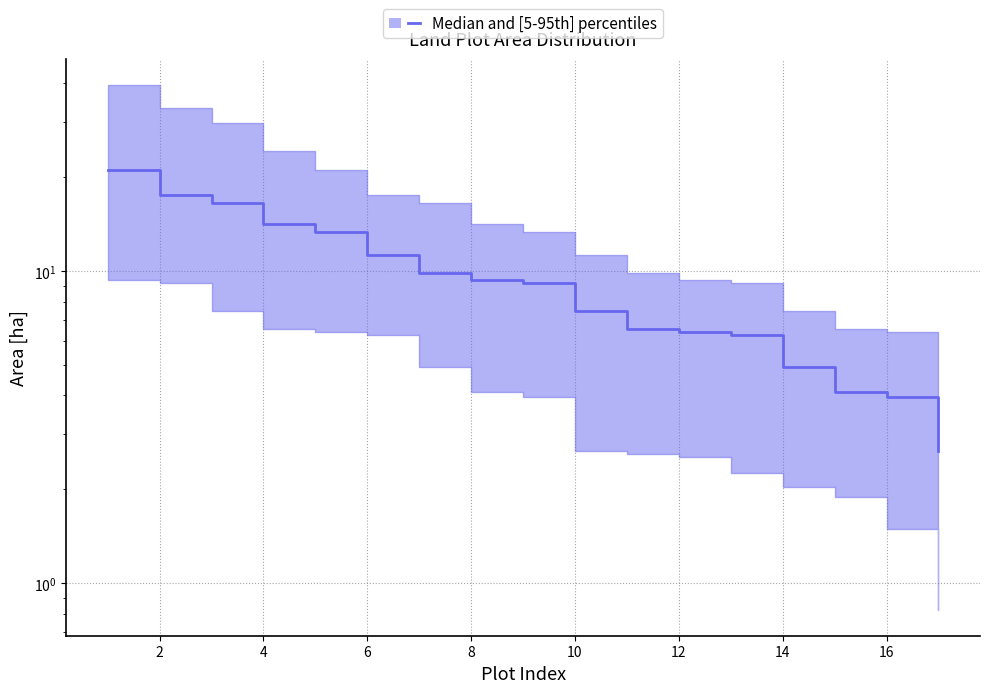

Reading left to right, list all the values displayed in this chart.

21.1	17.5	16.6	14.2	13.3	11.2	9.9	9.4	9.1	7.5	6.6	6.4	6.3	4.9	4.1	4.0	2.7